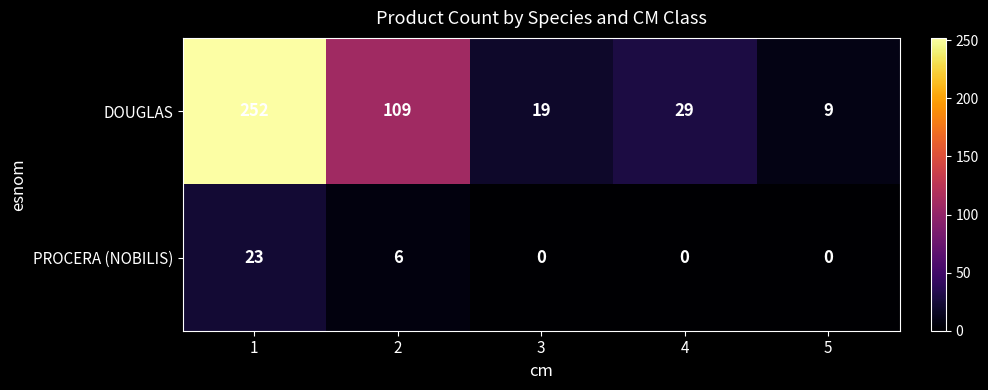

What is the spread (max minus min) of values at 1?

229